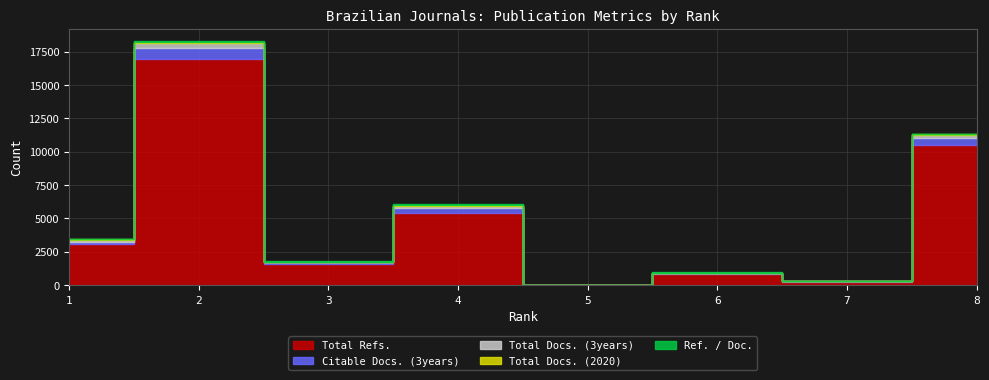

What are all the series names shown in the legend?

Total Docs. (2020), Total Docs. (3years), Total Refs., Citable Docs. (3years), Ref. / Doc.